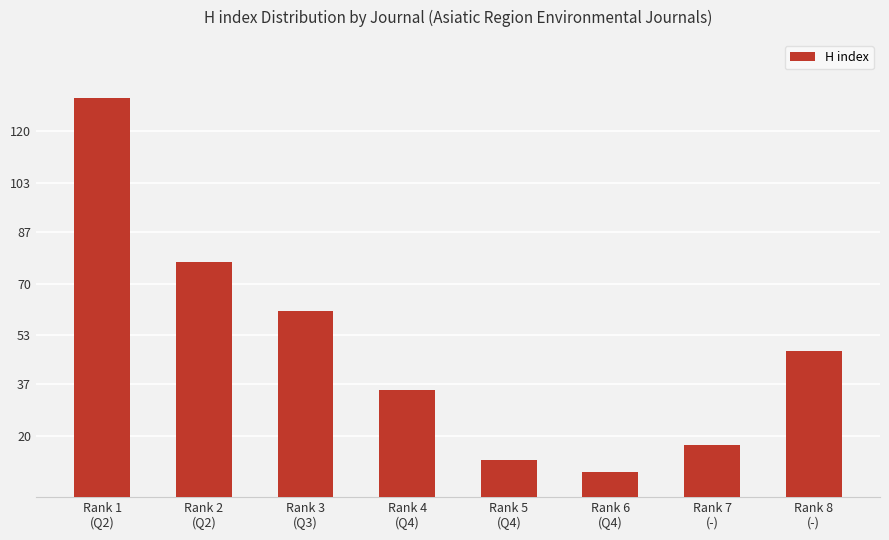

Approximately how many times larger is the value at Rank 4
(Q4) compared to Rank 1
(Q2)?

0.3